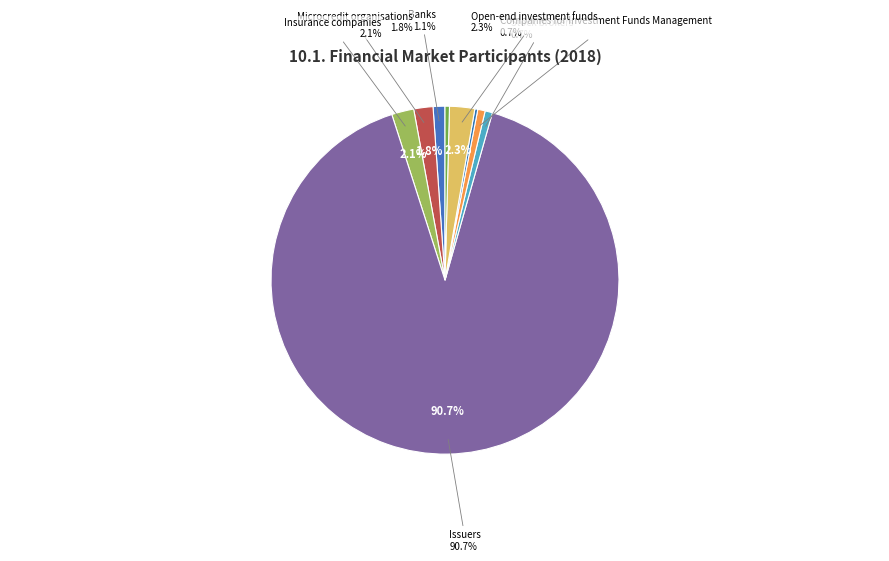

True or false: Companies for Investment Funds Management accounts for 11% of the total.

False